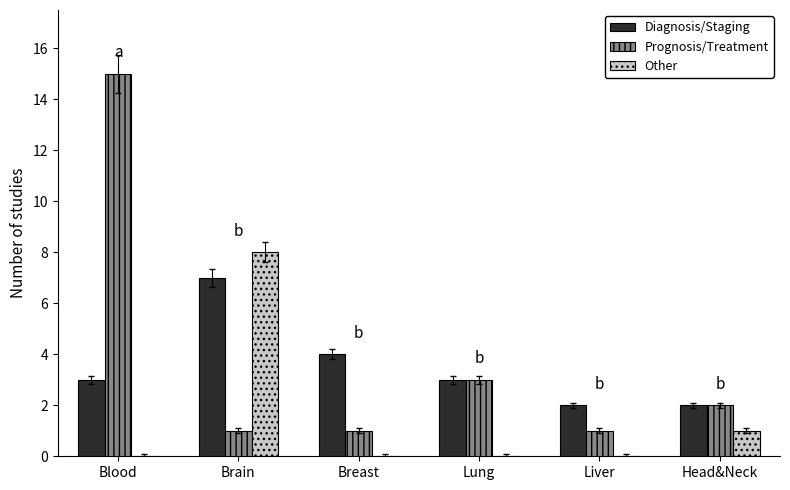

Is it true that Other equals 8 at Brain?

True